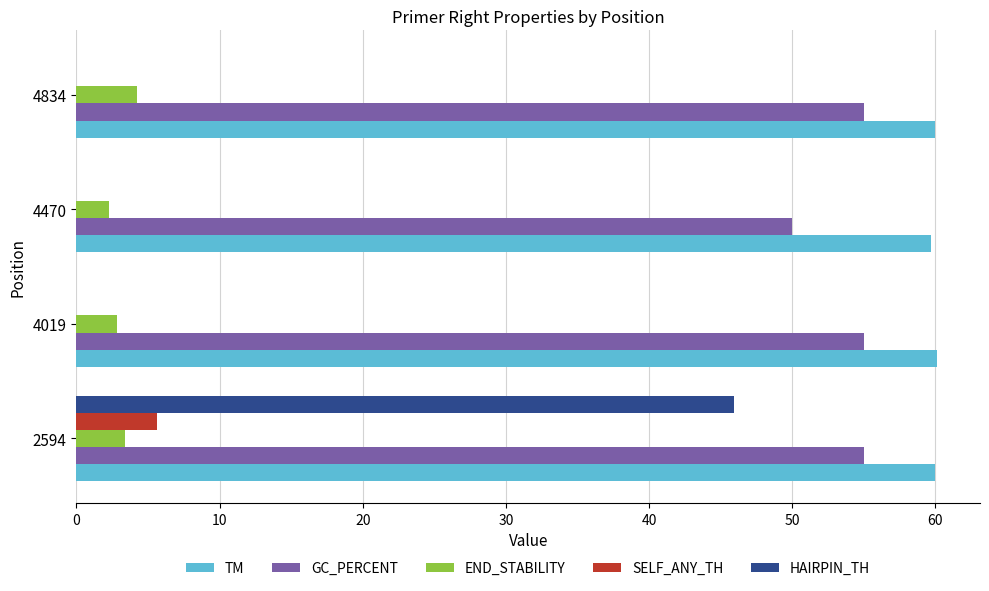

Count the number of categories in the chart.

4